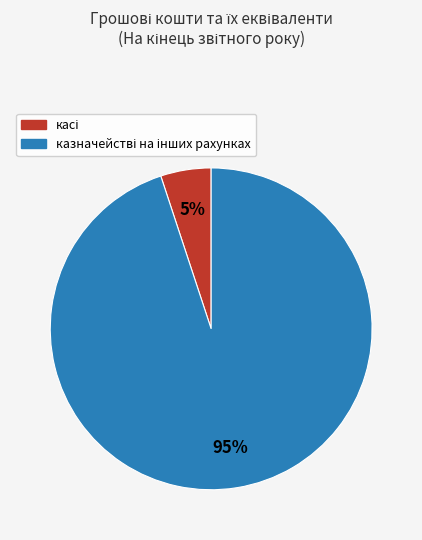

Does any single category account for the majority?

Yes